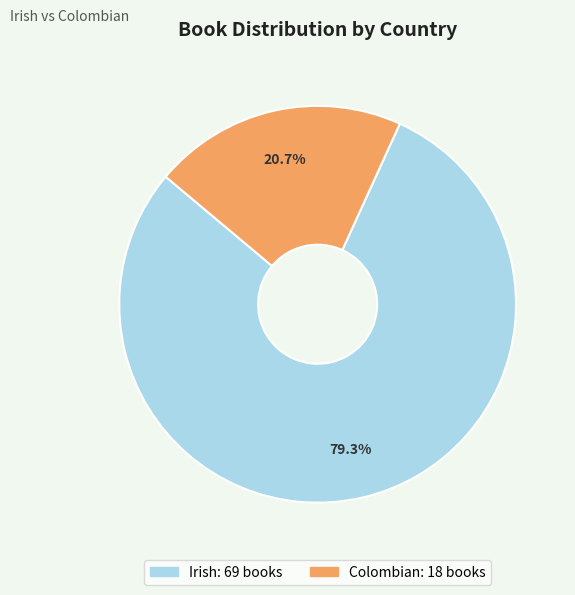

How many segments does this pie chart have?

2